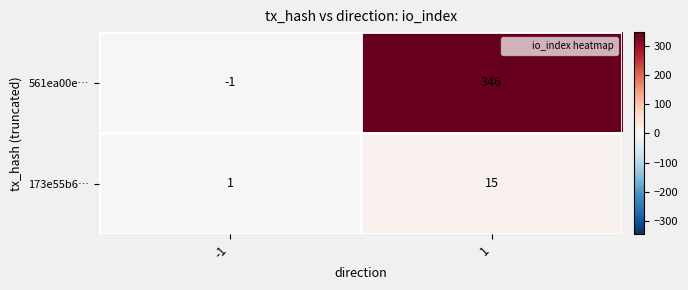

The 561ea00e… series shows 163 at 1. True or false?

False